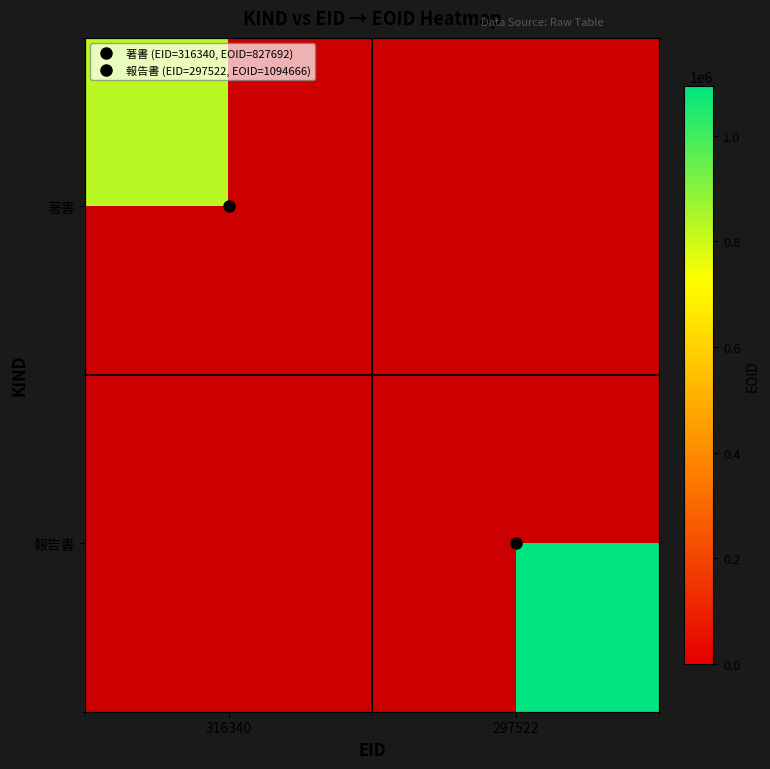

Which has a higher value, 316340 or 297522?

297522